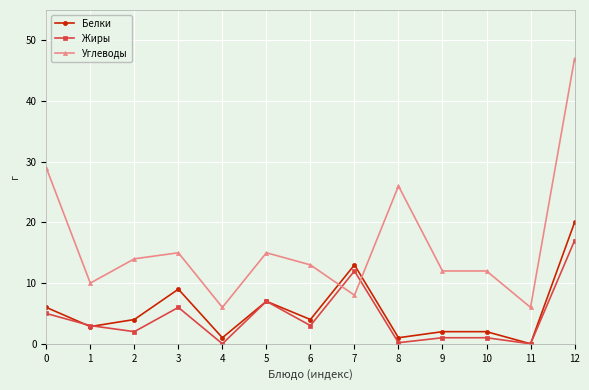

What is the value of the Жиры point at the 9th from the left?

0.2